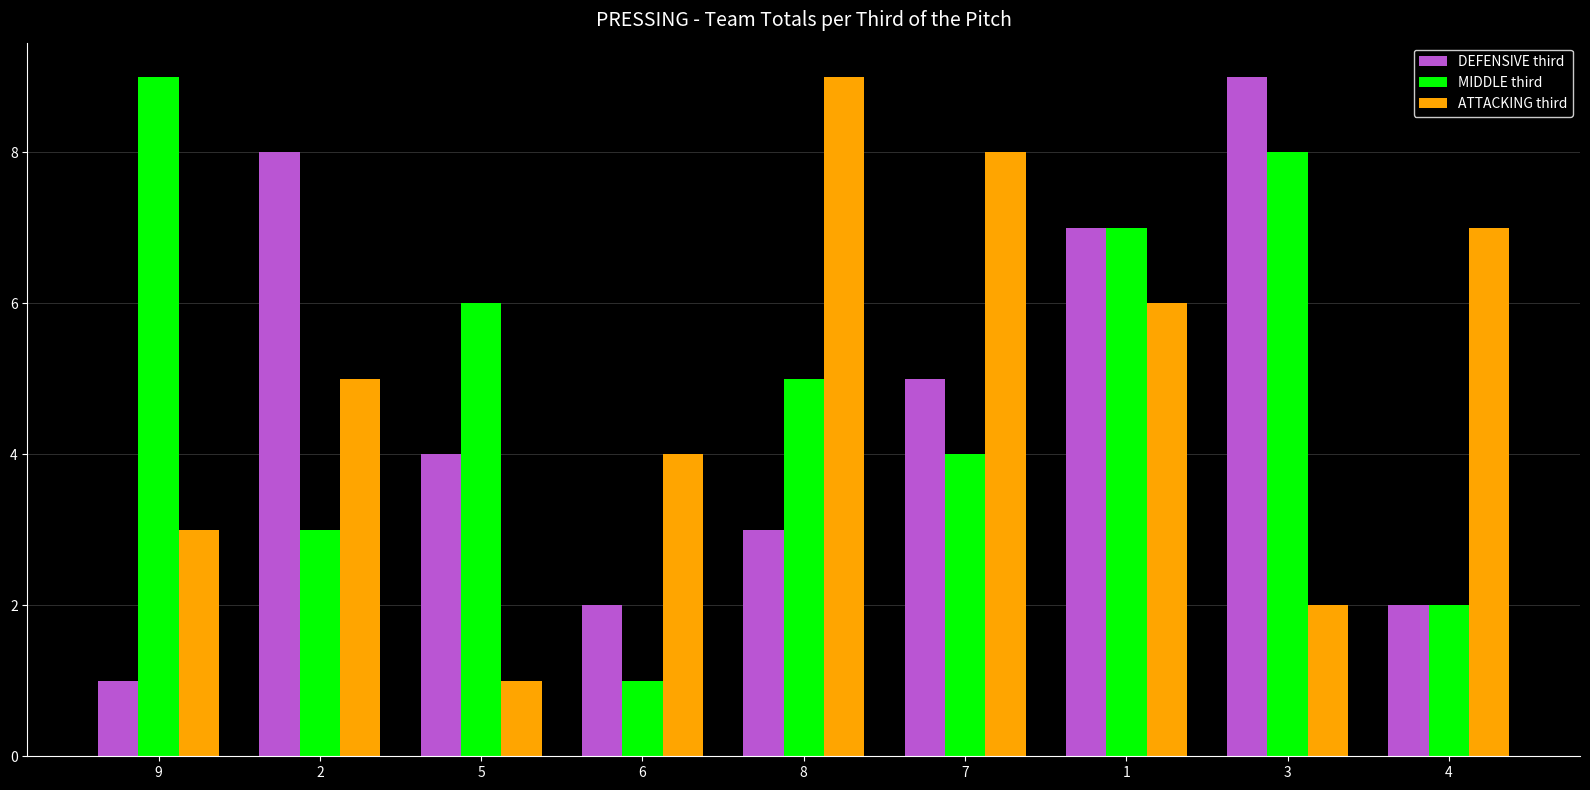

What is the total value across all series at 2?

16